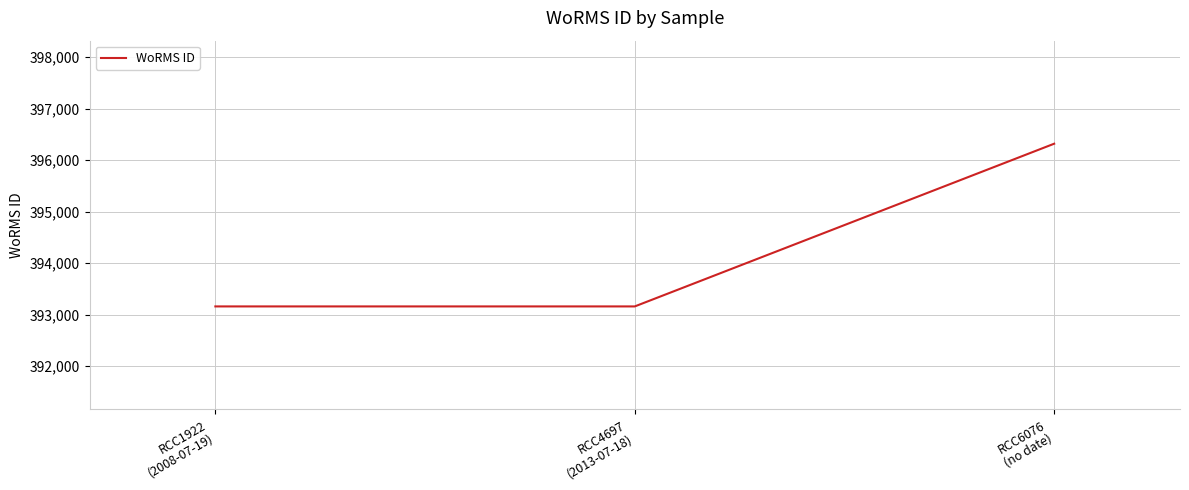

Reading left to right, extract all data points from this chart.

393159	393159	396317